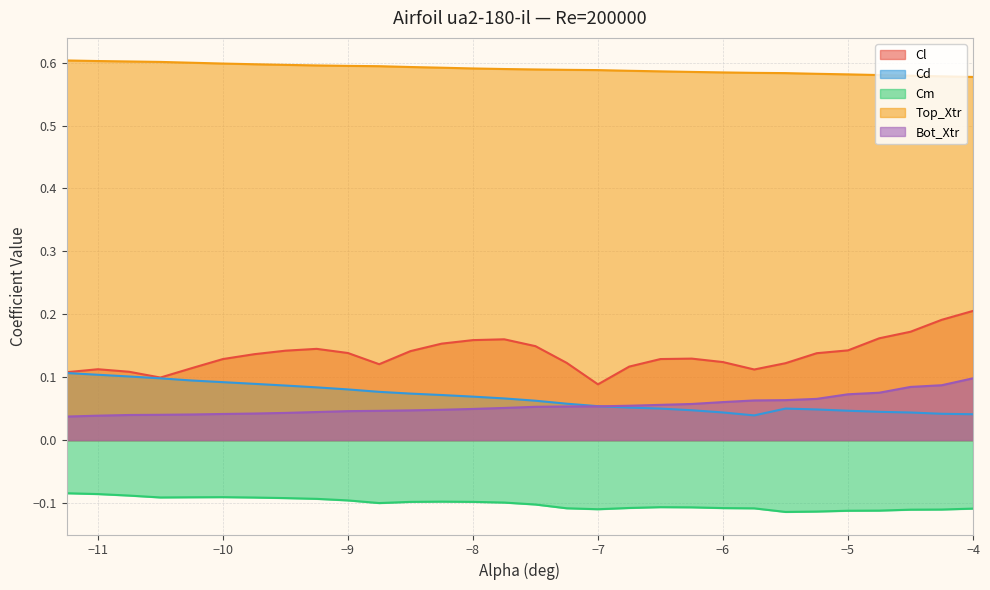

Is it true that Top_Xtr equals 0.2 at −9?

False